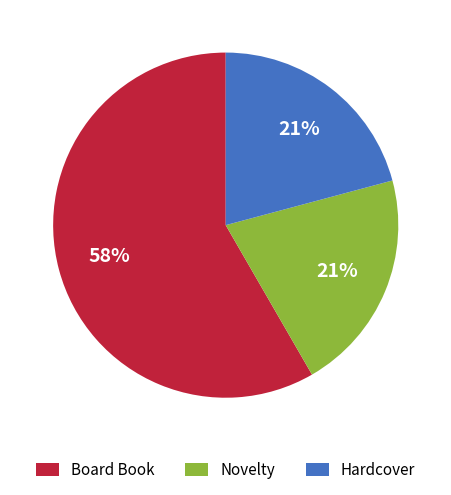

The Board Book slice represents 67% of the pie. True or false?

False